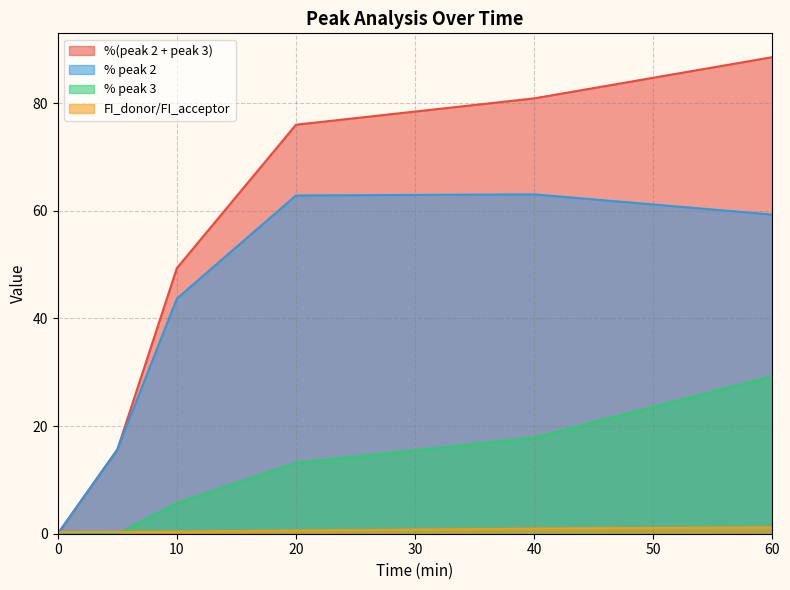

What is the total value across all series at 40?

162.8